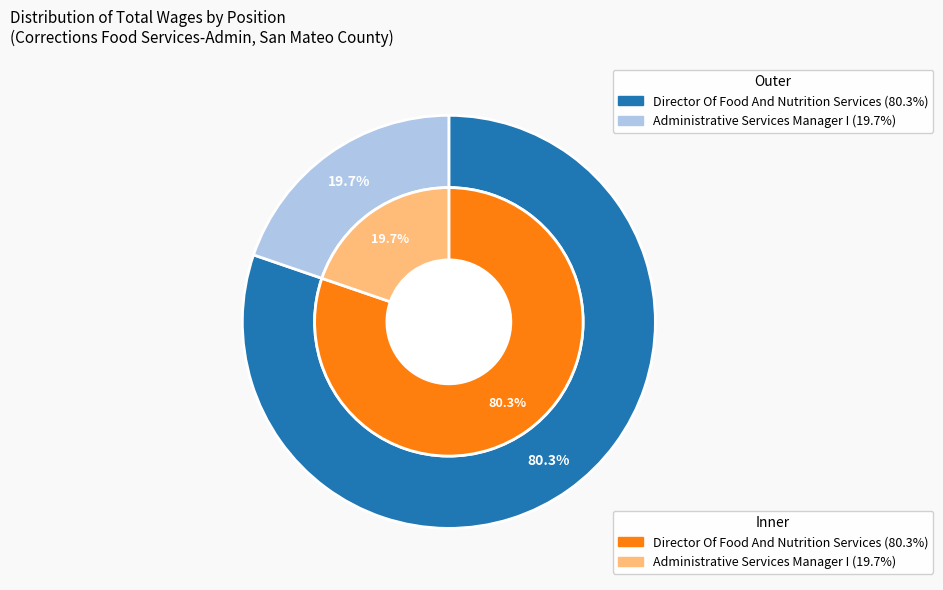

True or false: Director Of Food And Nutrition Services accounts for 74% of the total.

False